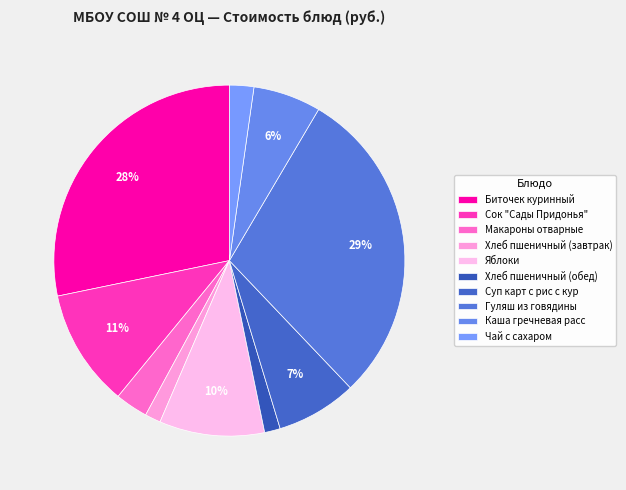

True or false: Сок "Сады Придонья" accounts for 11% of the total.

True